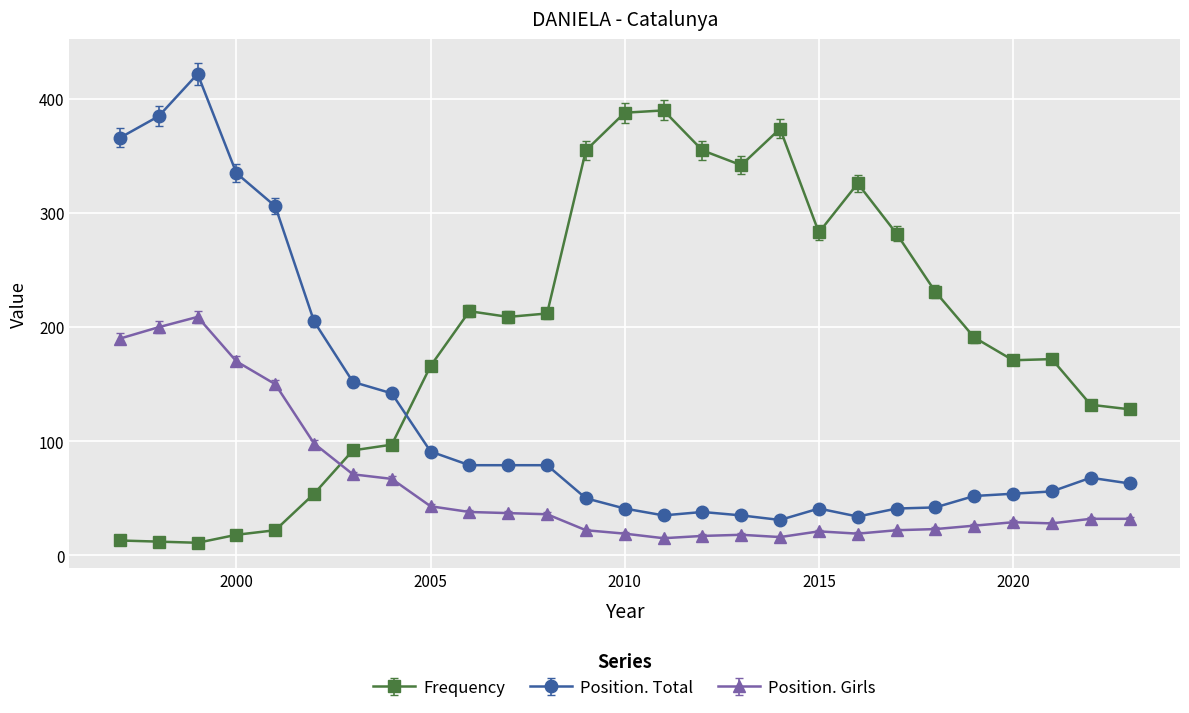

True or false: Position. Total and Position. Girls cross at least once.

False